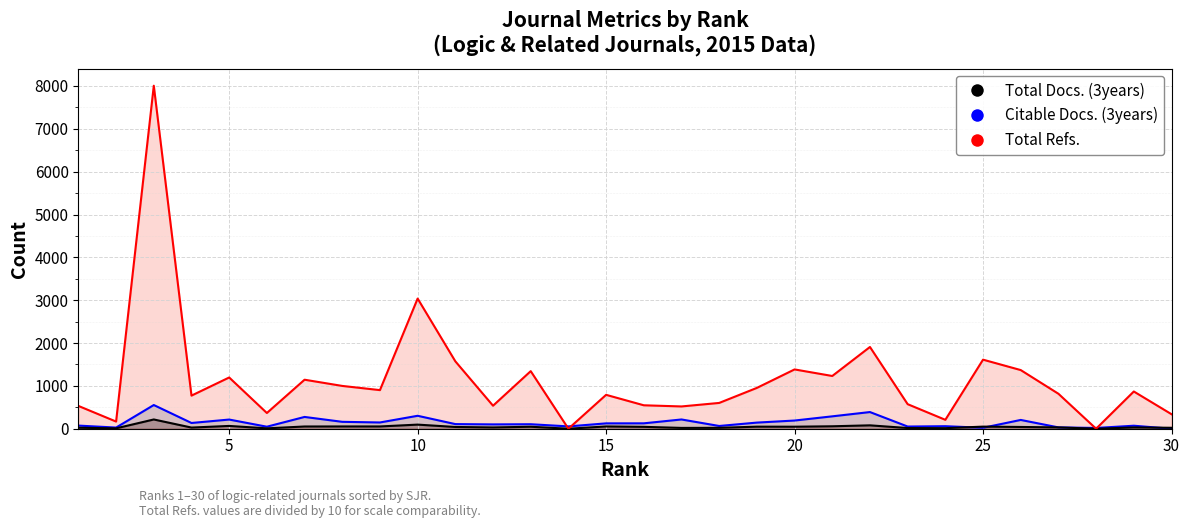

What is the value of the Total Docs. (3years) point at the 10th from the left?

96